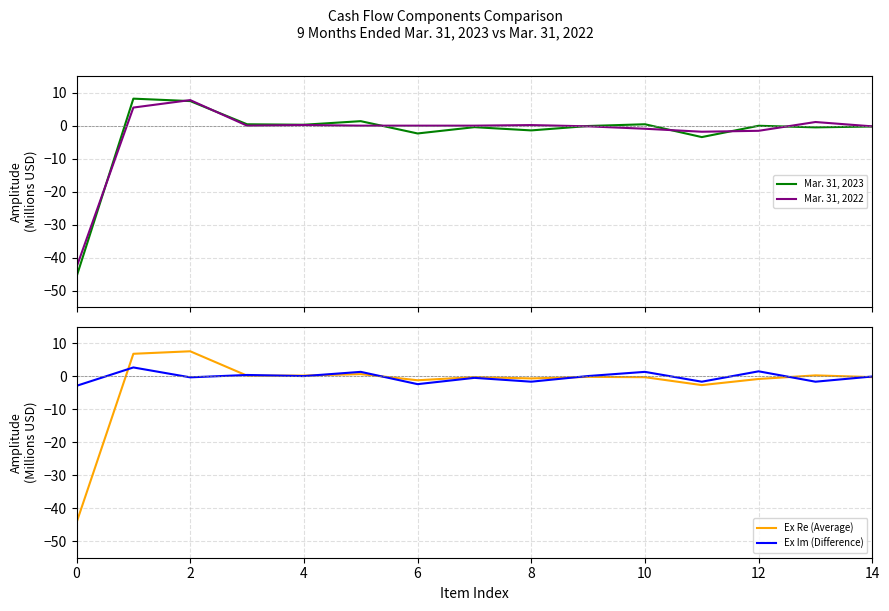

What is the value of the Ex Im (Difference) point at the 12th from the left?

-1.6